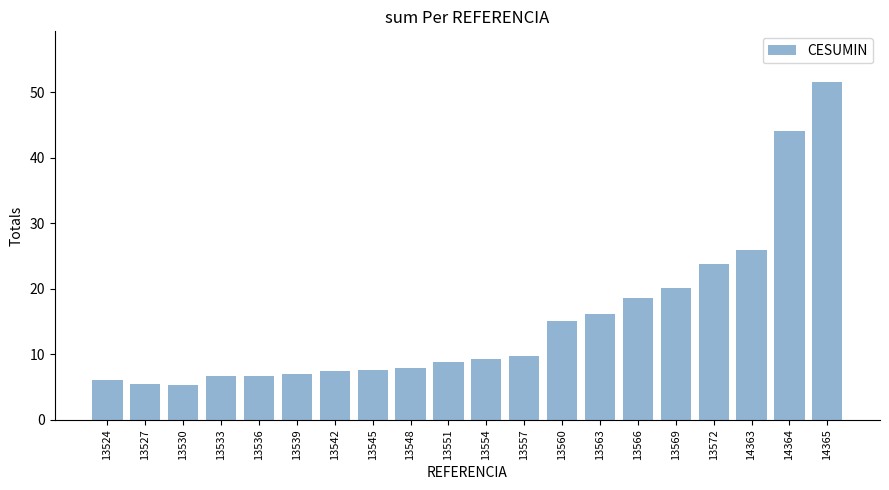

What is the change in value from 13536 to 13569?

+13.6